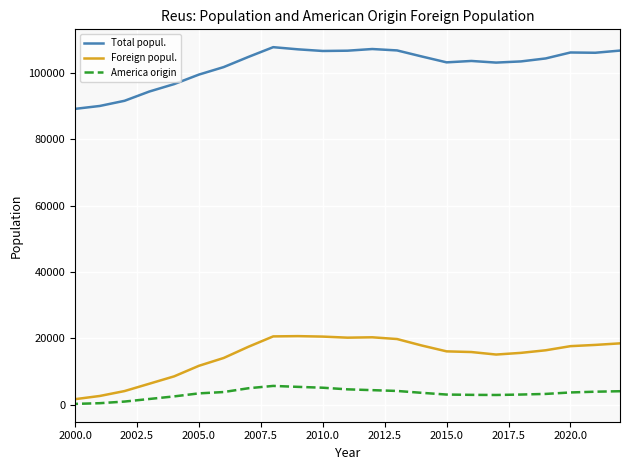

True or false: America origin and Foreign popul. cross at least once.

False